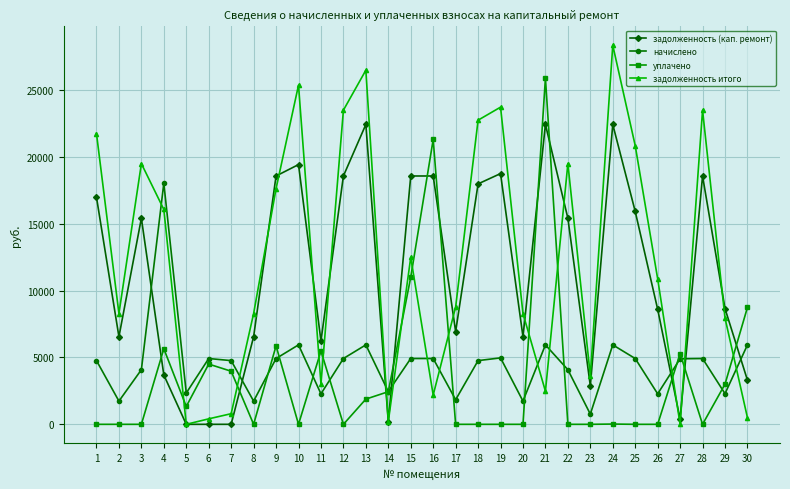

The начислено series shows 7050.0 at 1. True or false?

False